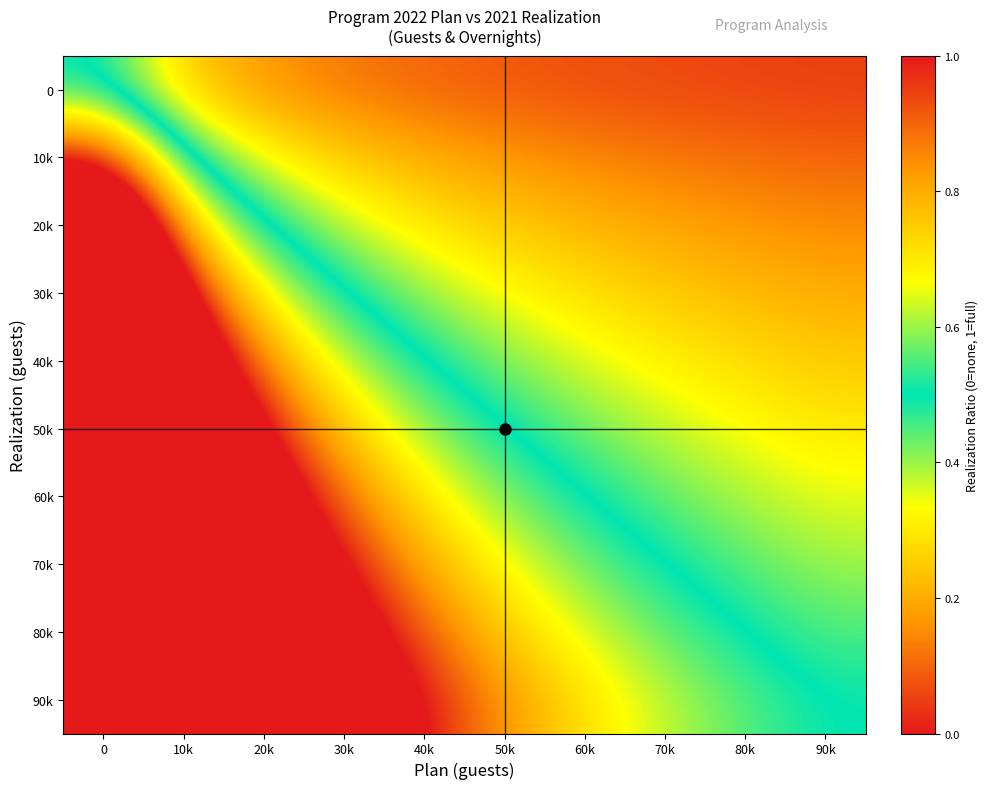

Reading right to left, transcribe all the data shown in this chart.

0: 90k=0.1	80k=0.1	70k=0.1	60k=0.1	50k=0.1	40k=0.1	30k=0.1	20k=0.2	10k=0.2	0=0.5
10k: 90k=0.1	80k=0.1	70k=0.1	60k=0.1	50k=0.2	40k=0.2	30k=0.2	20k=0.3	10k=0.5	0=1.0
20k: 90k=0.1	80k=0.2	70k=0.2	60k=0.2	50k=0.2	40k=0.3	30k=0.4	20k=0.5	10k=0.8	0=1.5
30k: 90k=0.2	80k=0.2	70k=0.2	60k=0.3	50k=0.3	40k=0.4	30k=0.5	20k=0.7	10k=1.0	0=2.0
40k: 90k=0.2	80k=0.3	70k=0.3	60k=0.4	50k=0.4	40k=0.5	30k=0.6	20k=0.8	10k=1.2	0=2.5
50k: 90k=0.3	80k=0.3	70k=0.4	60k=0.4	50k=0.5	40k=0.6	30k=0.8	20k=1.0	10k=1.5	0=3.0
60k: 90k=0.3	80k=0.4	70k=0.4	60k=0.5	50k=0.6	40k=0.7	30k=0.9	20k=1.2	10k=1.8	0=3.5
70k: 90k=0.4	80k=0.4	70k=0.5	60k=0.6	50k=0.7	40k=0.8	30k=1.0	20k=1.3	10k=2.0	0=4.0
80k: 90k=0.5	80k=0.5	70k=0.6	60k=0.6	50k=0.8	40k=0.9	30k=1.1	20k=1.5	10k=2.2	0=4.5
90k: 90k=0.5	80k=0.6	70k=0.6	60k=0.7	50k=0.8	40k=1.0	30k=1.2	20k=1.7	10k=2.5	0=5.0